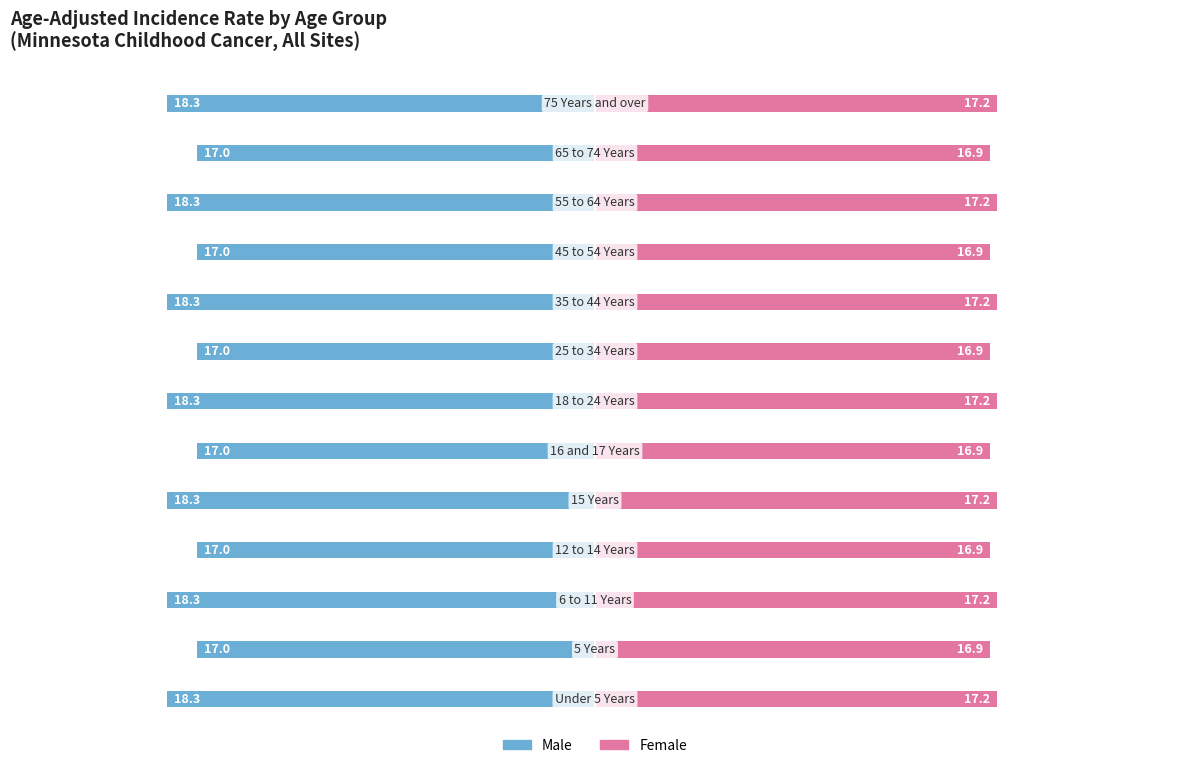

Which series has the widest spread of values?

Male